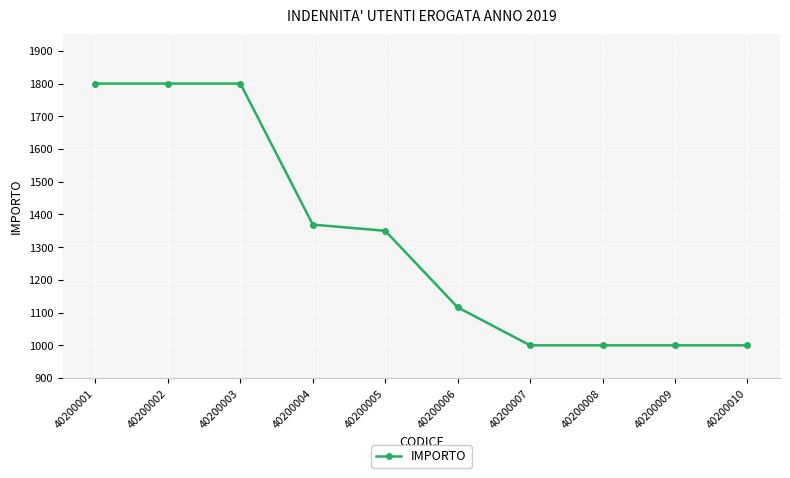

What is the value of the 8th point from the left?

1000.0